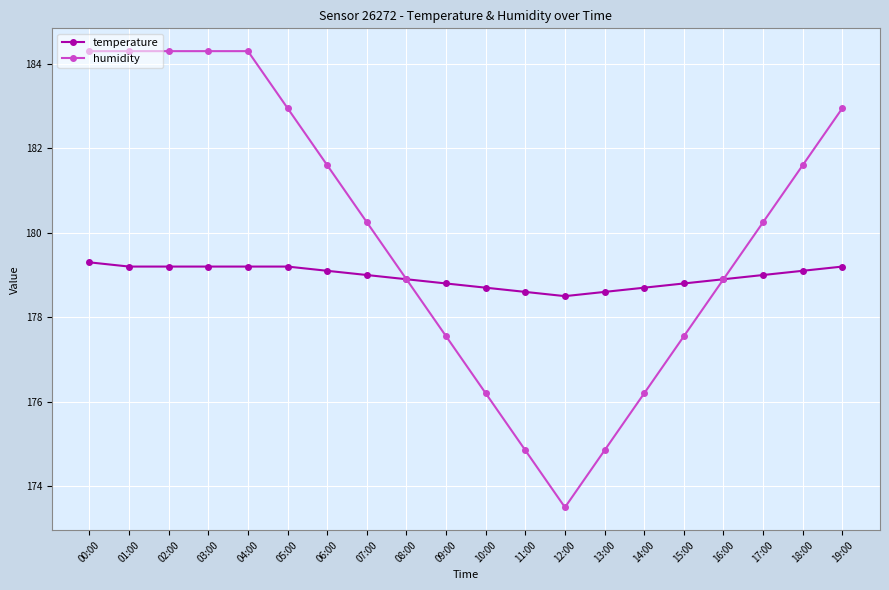

What is the difference between the maximum and minimum values in the temperature series?

0.8